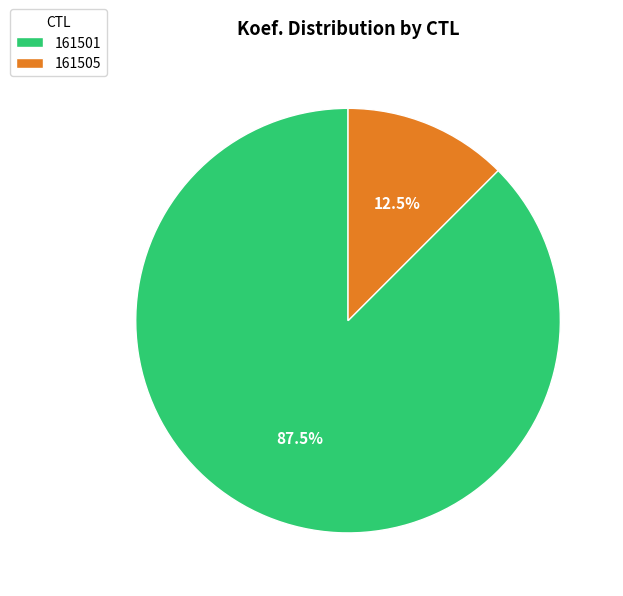

To the nearest percent, what is the difference between the largest and smallest slice percentages?

75%